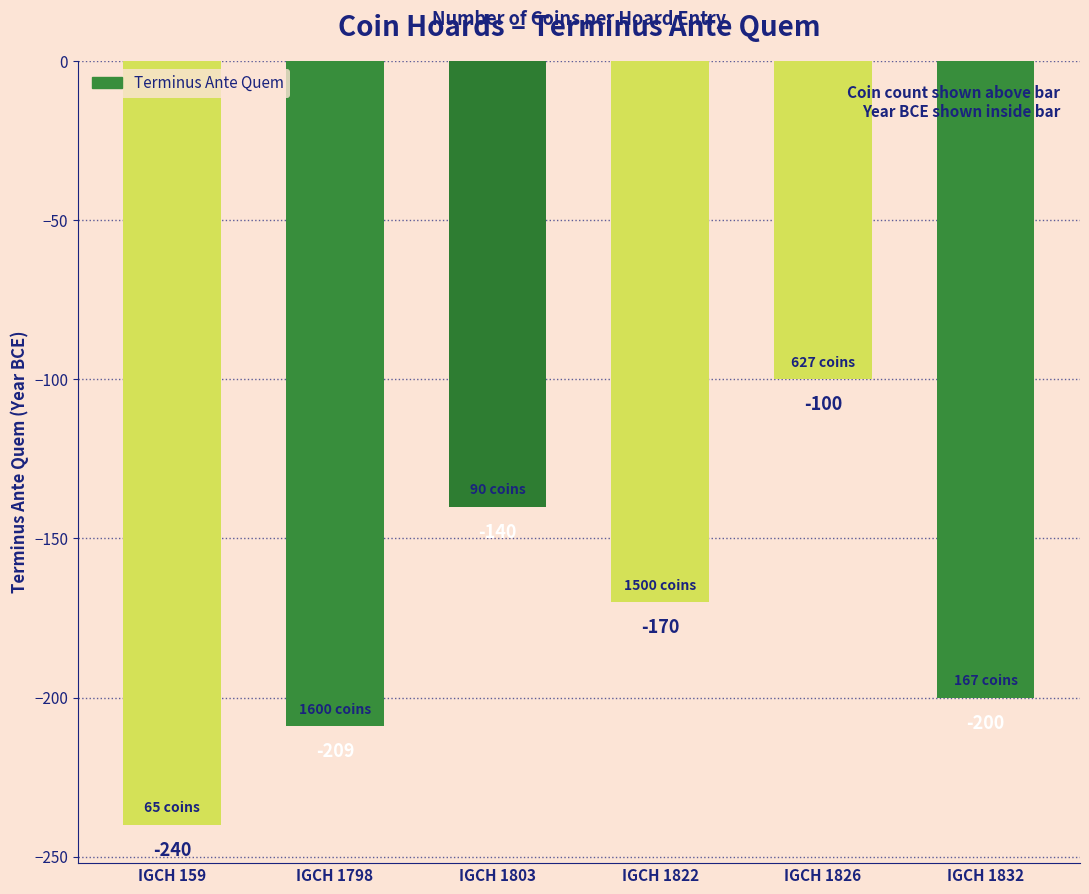

List the labels in order of value, largest first.

IGCH 1826, IGCH 1803, IGCH 1822, IGCH 1832, IGCH 1798, IGCH 159